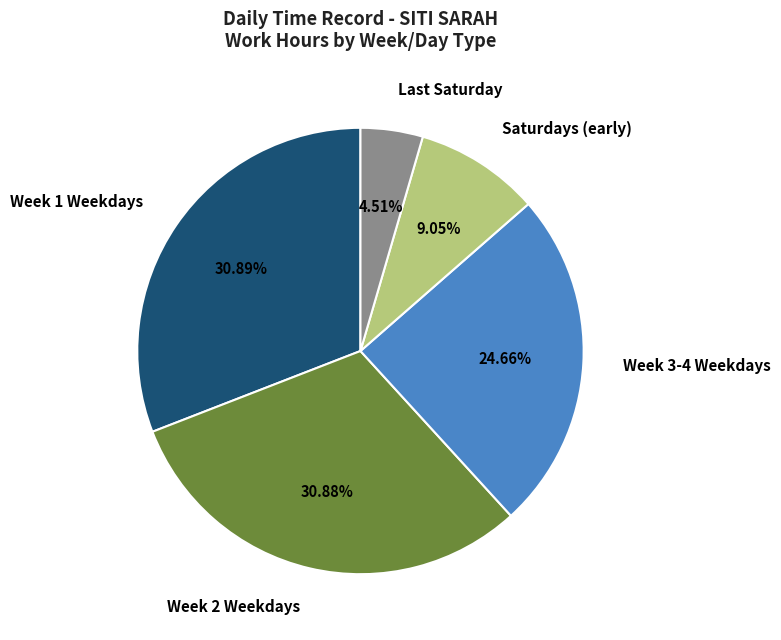

Combined, do Week 1 Weekdays and Saturdays (early) account for over 50%?

No